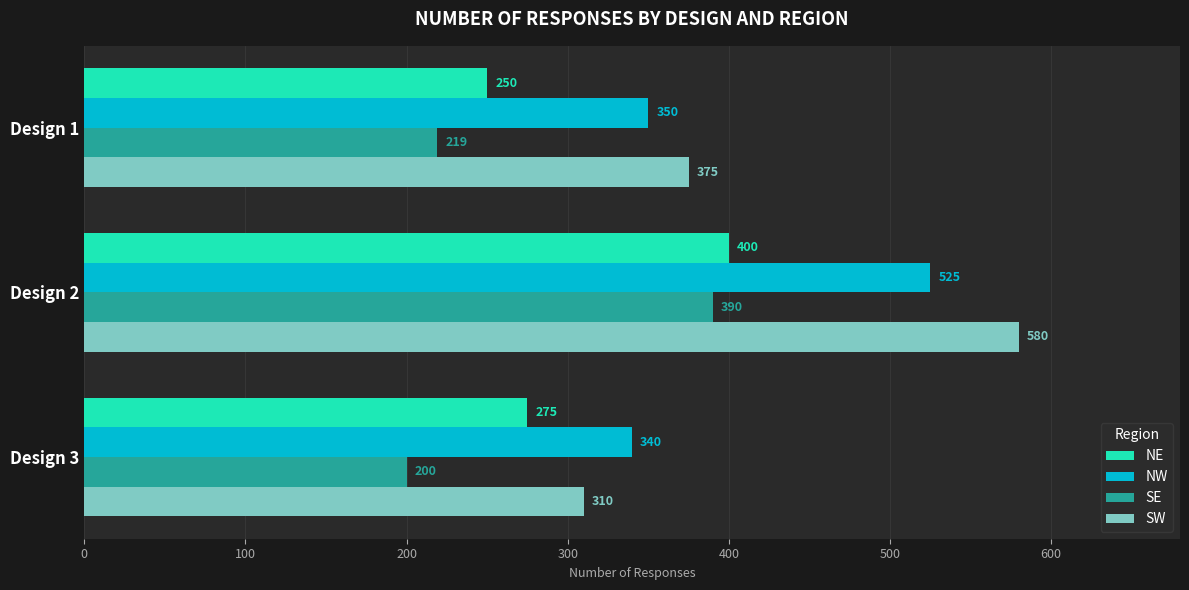

At which category is the sum across all series the highest?

Design 2